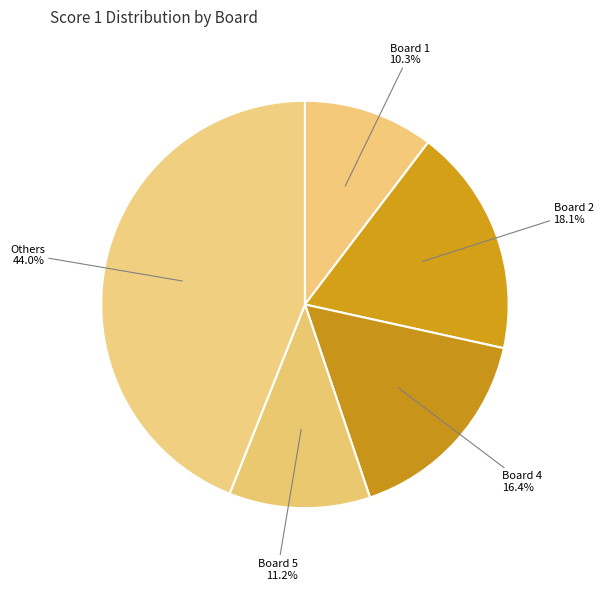

Is there any slice that represents more than half of the pie?

No